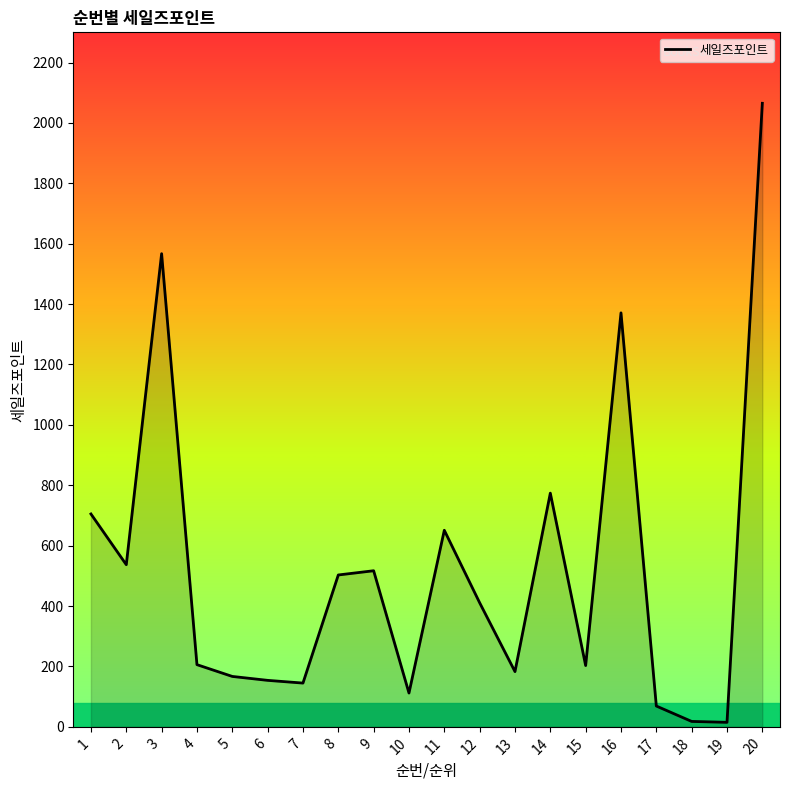

What is the change in value from 10 to 12?

+299